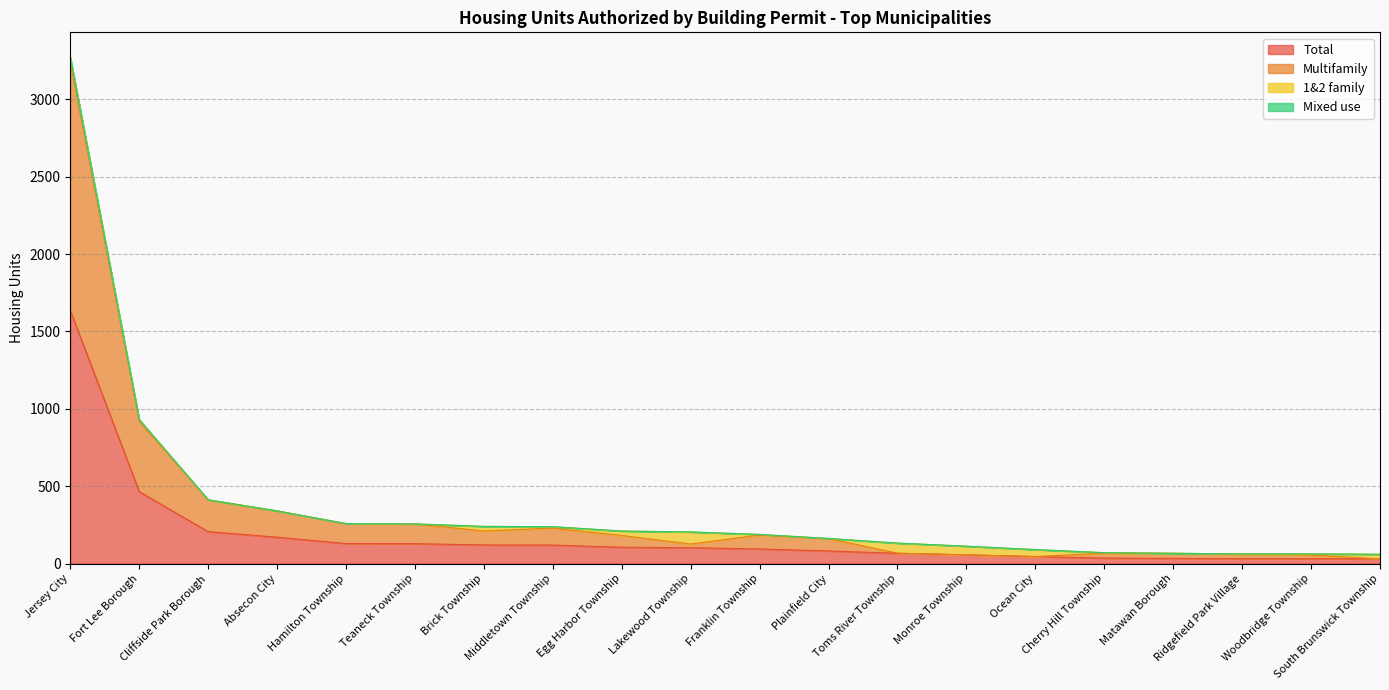

Where is Total nearest to the value 832?

Fort Lee Borough